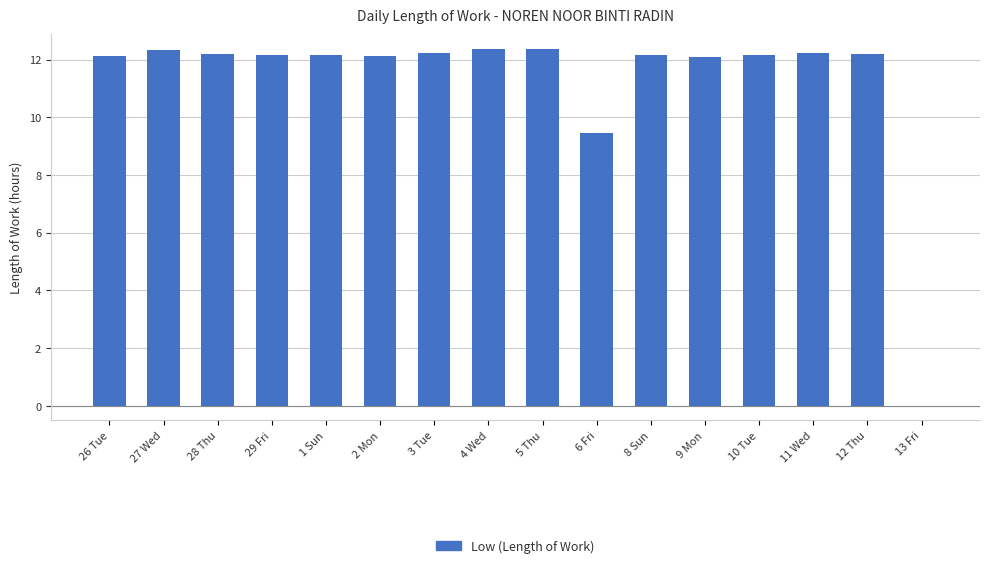

What is the sum of all values?

180.3